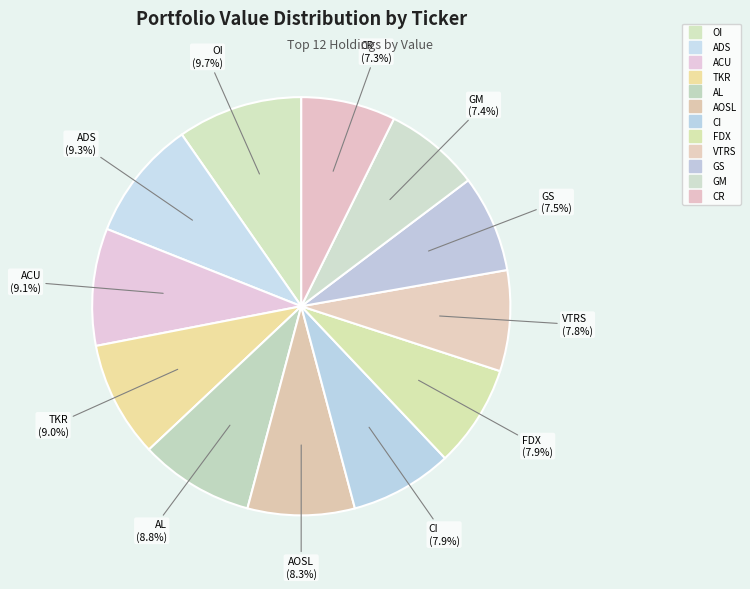

What is the change in value from ACU to CI?

-344000